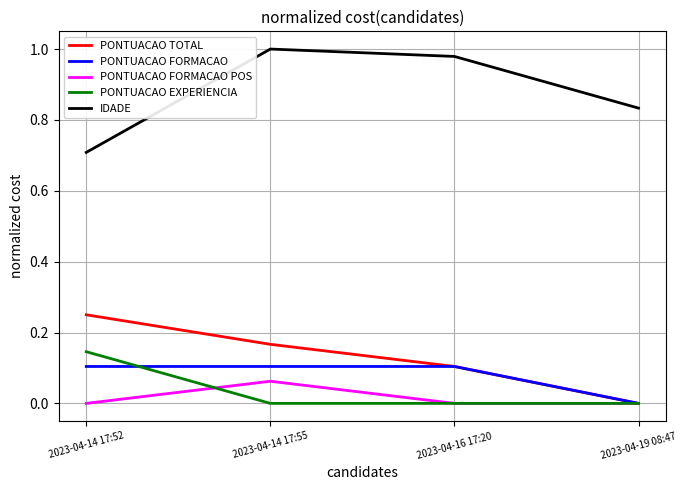

Which series has the largest total across all categories?

IDADE